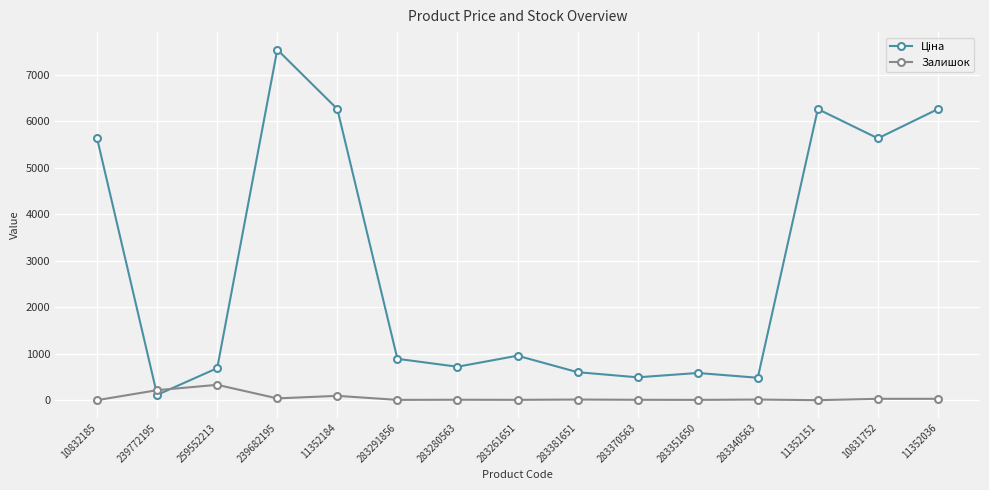

What is the maximum value for Залишок?

330.0